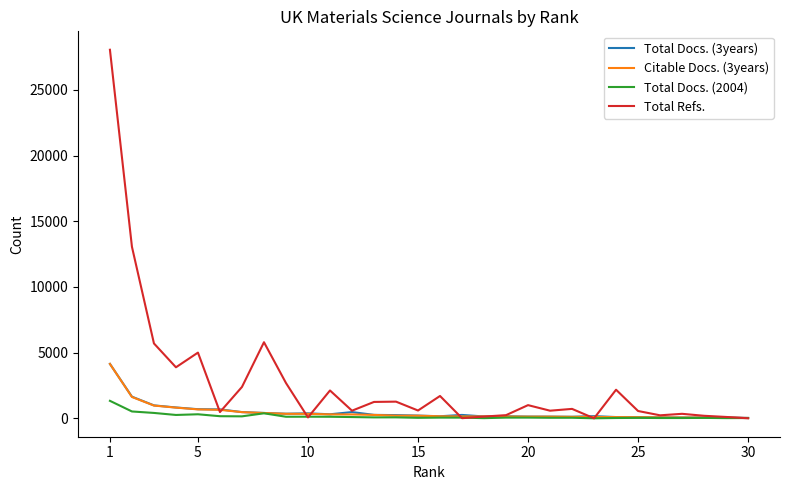

What is the maximum value shown in the chart?

28061